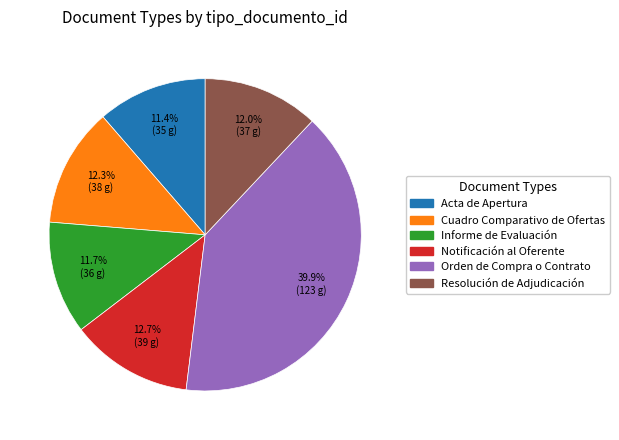

What is the largest slice in the pie chart?

Orden de Compra o Contrato